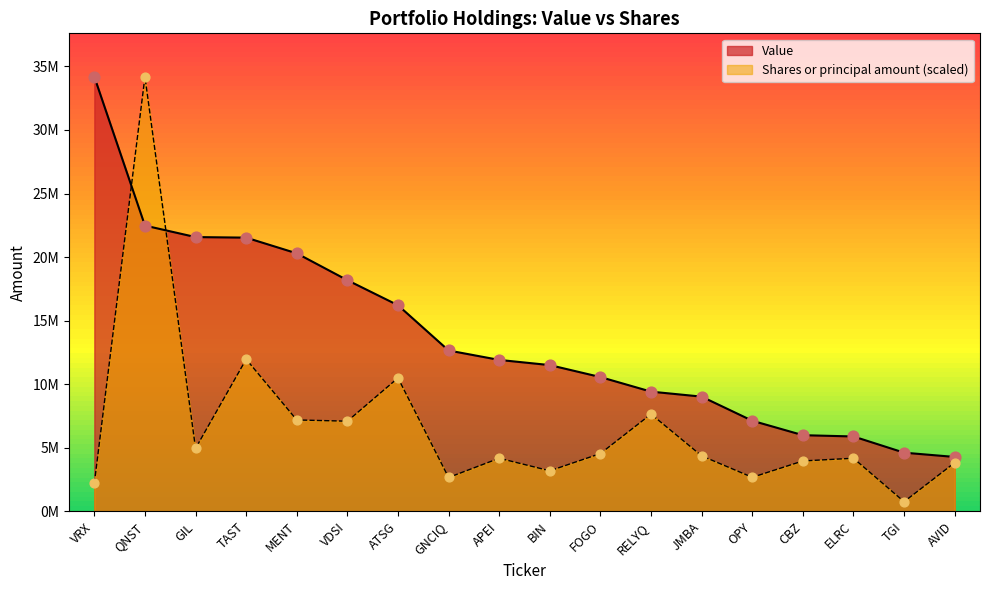

Which series has the largest Y range (max minus min)?

Shares or principal amount